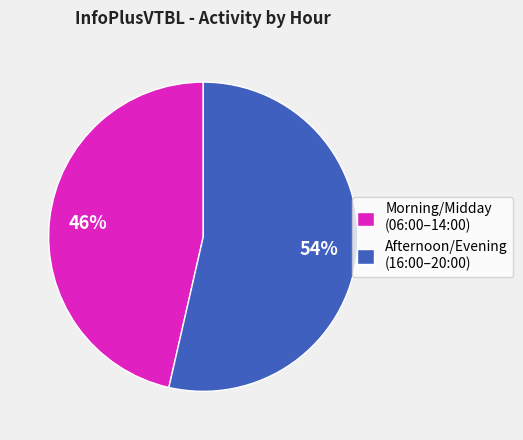

Which slice is the smallest?

Morning/Midday (06:00–14:00)